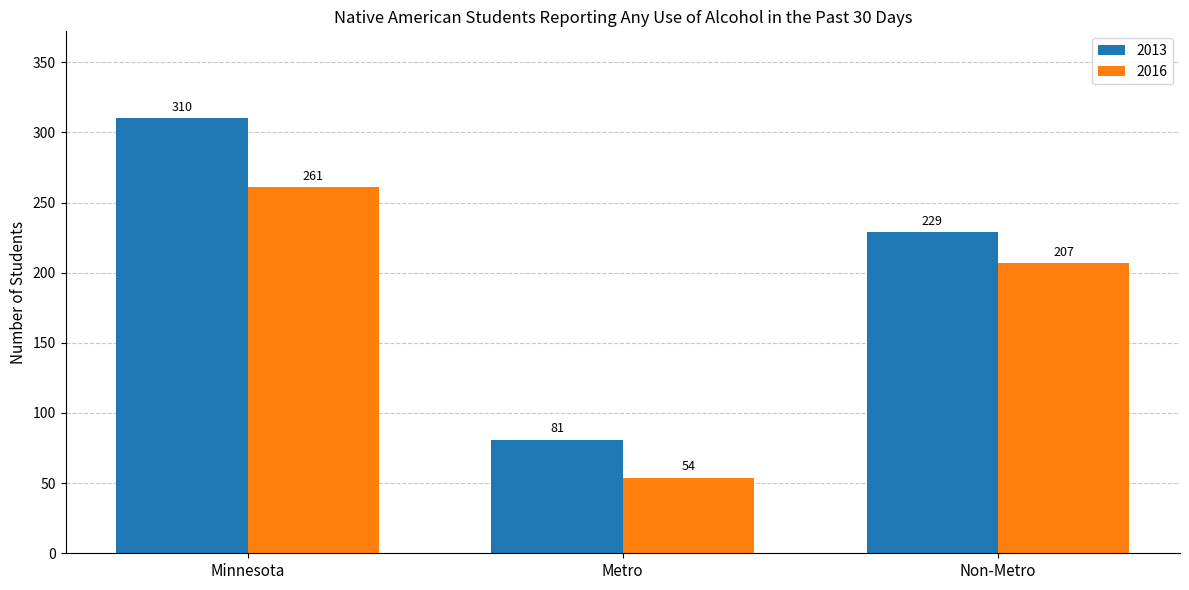

List the series in order of their peak value, lowest first.

2016, 2013